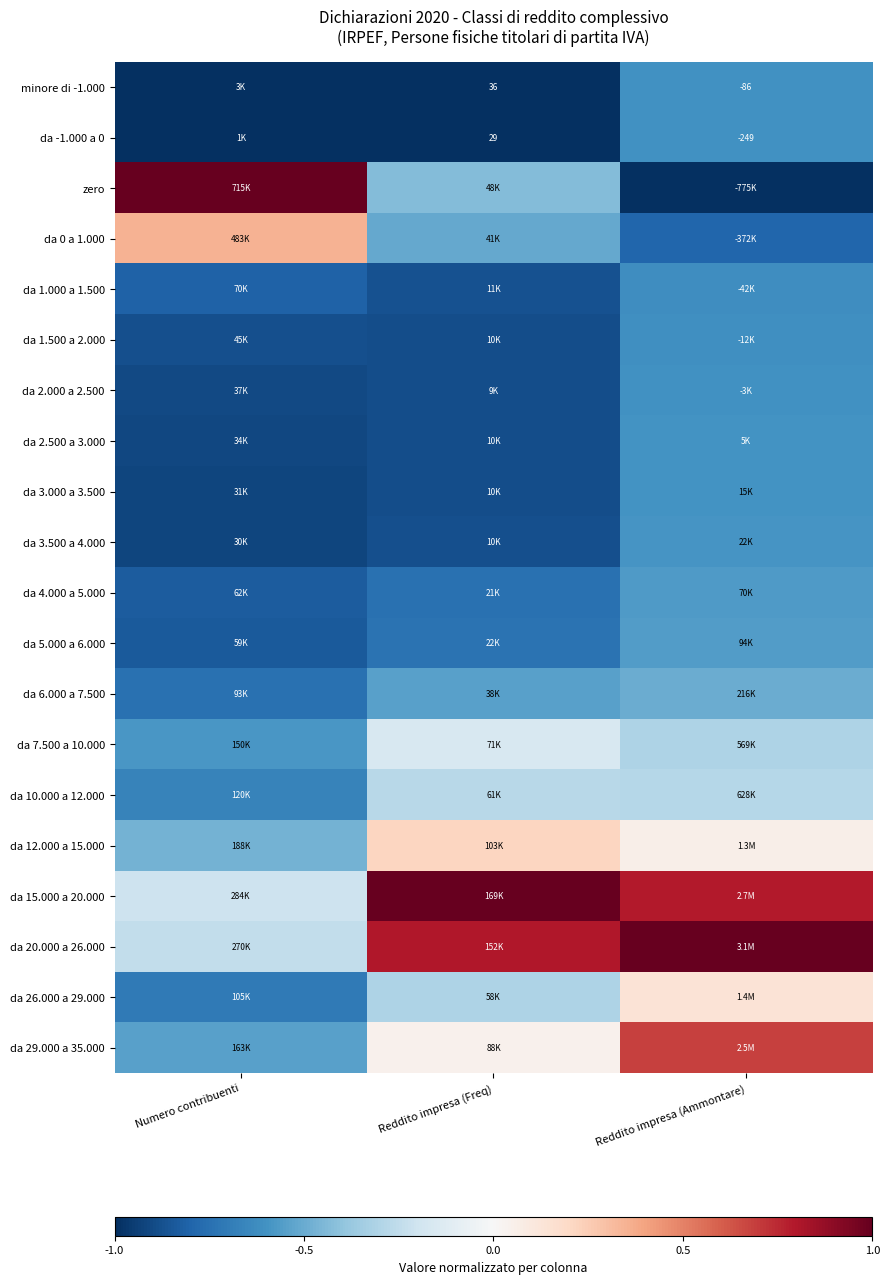

Where is da 2.500 a 3.000 nearest to the value 0?

Reddito impresa (Ammontare)